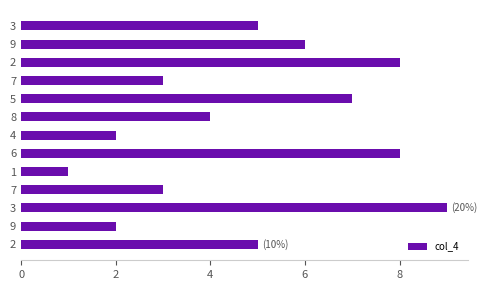

What is the smallest value displayed?

1